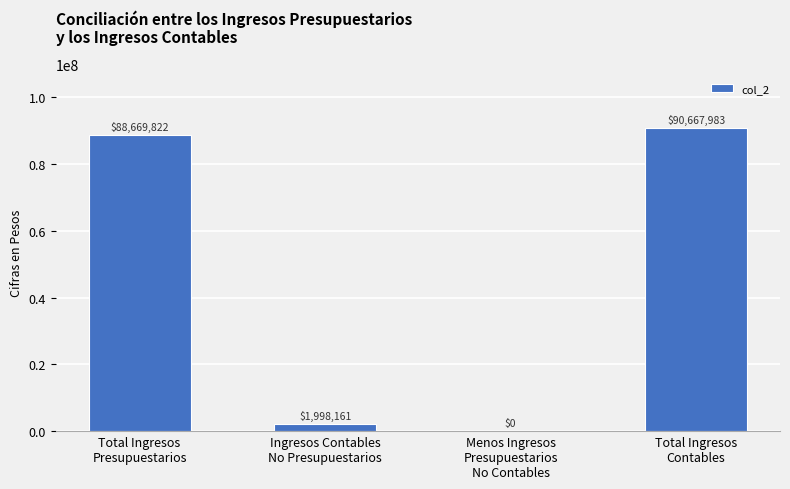

At which category does the chart reach its peak across all series?

Total Ingresos
Contables